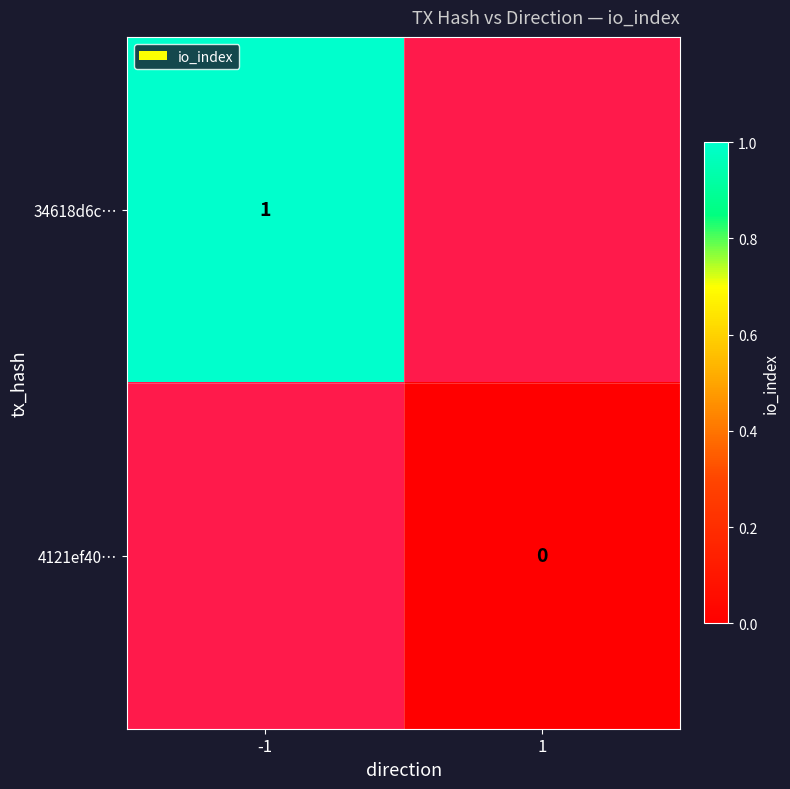

Is it true that 34618d6c… equals 1 at -1?

True